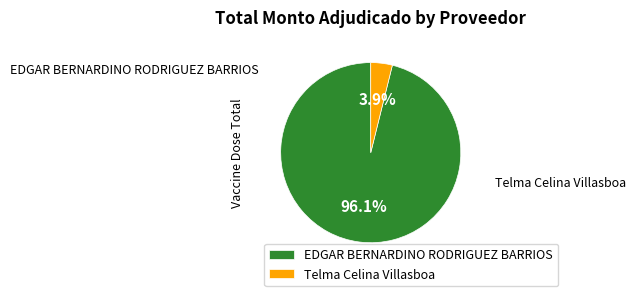

Which category has the smallest portion of the pie?

Telma Celina Villasboa